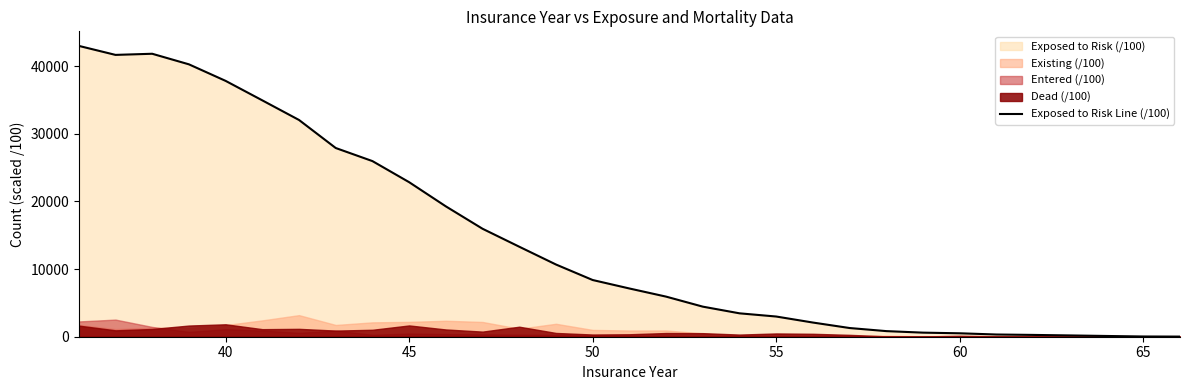

How many data points does each series have?

31